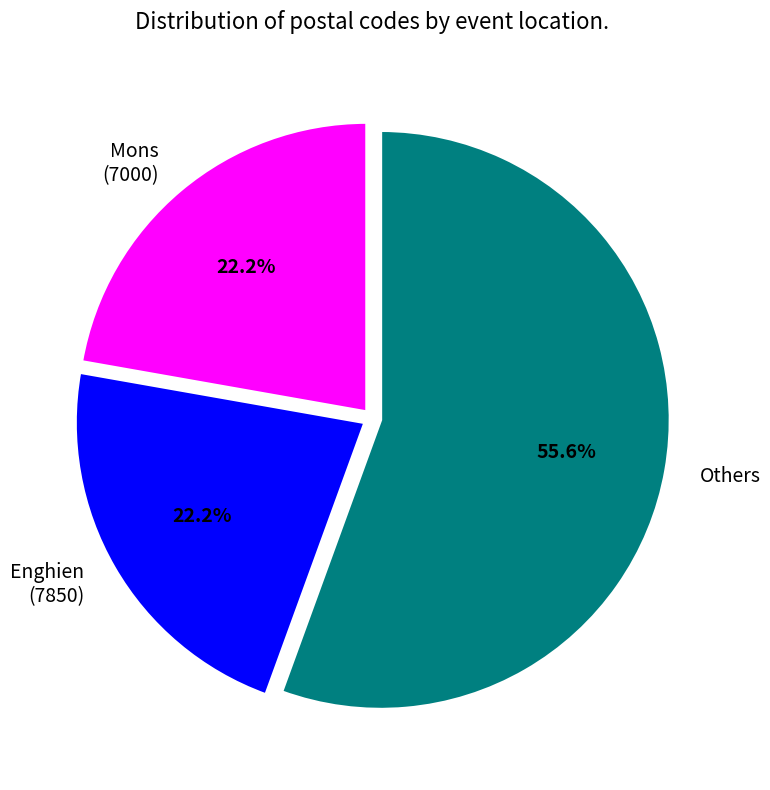

Is the sum of Others and Enghien (7850) greater than half?

Yes